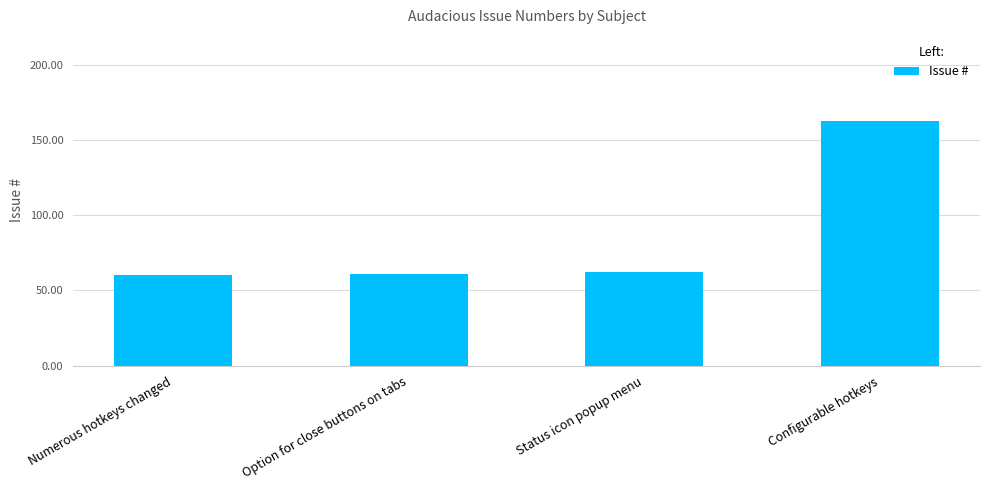

What is the ratio of the value at Configurable hotkeys to the value at Status icon popup menu?

2.6